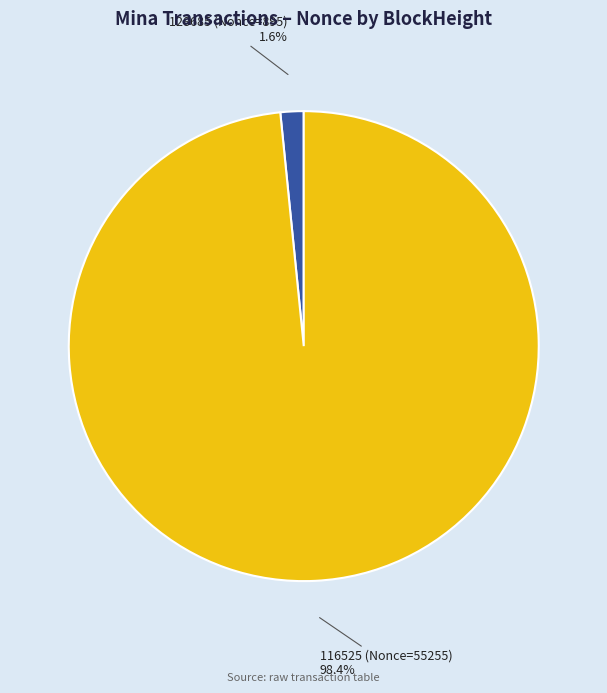

Rank the categories by value from lowest to highest.

128685 (Nonce=895), 116525 (Nonce=55255)